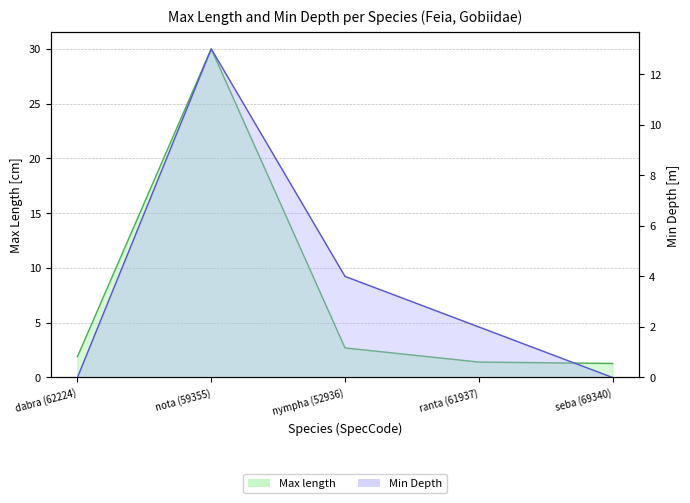

At which label does Max length reach its peak?

nota (59355)